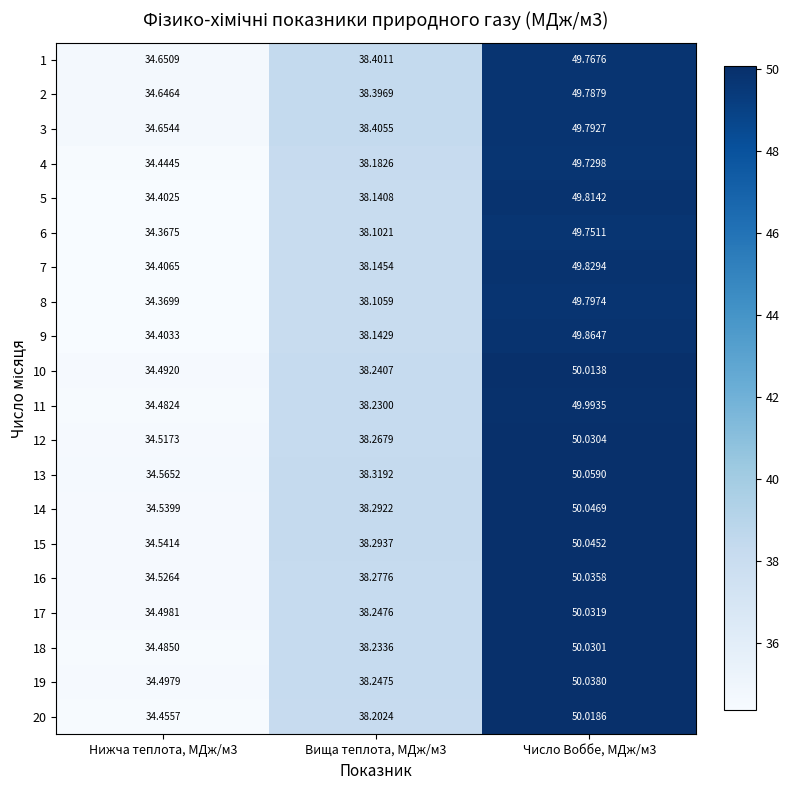

Is the value of 18 at Нижча теплота, МДж/м3 greater than the value of 8 at Число Воббе, МДж/м3?

No